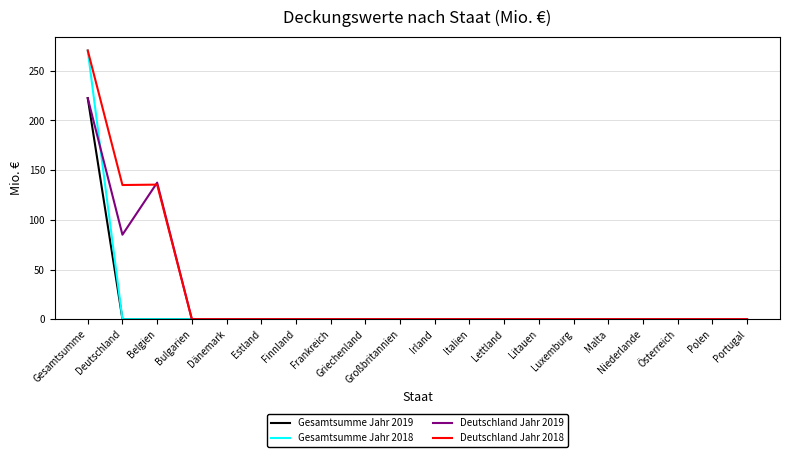

Where is Deutschland Jahr 2019 nearest to the value 111?

Deutschland